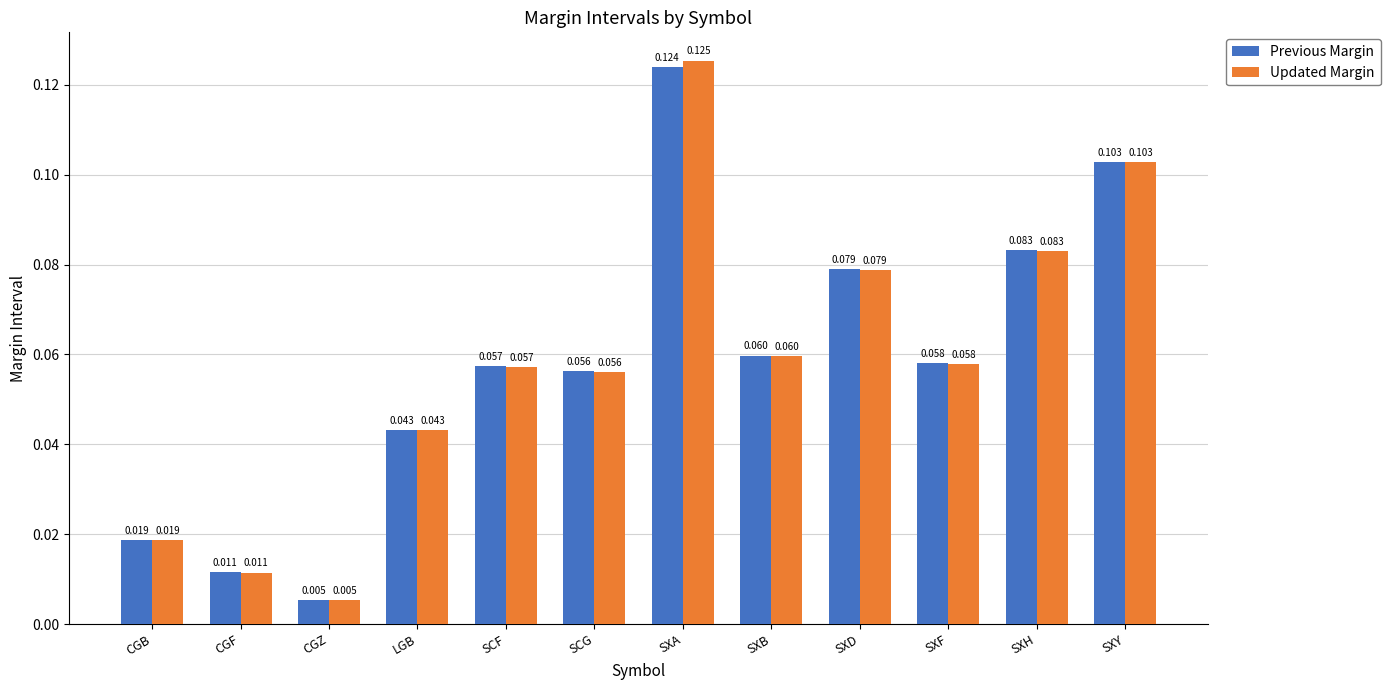

Rank the categories by Updated Margin value from highest to lowest.

SXA, SXY, SXH, SXD, SXB, SXF, SCF, SCG, LGB, CGB, CGF, CGZ